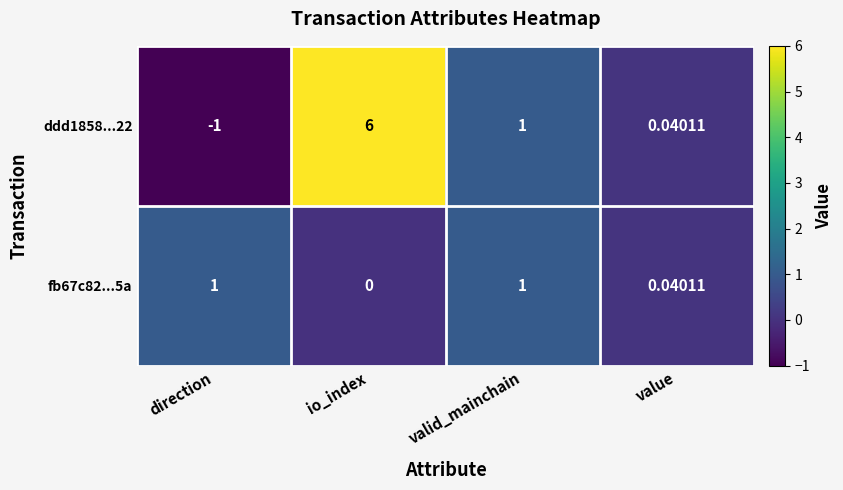

Is the value of ddd1858...22 at direction greater than the value of fb67c82...5a at value?

No